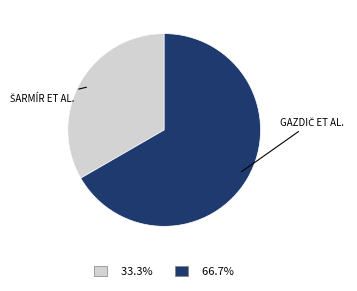

Is there a majority slice in this chart?

Yes